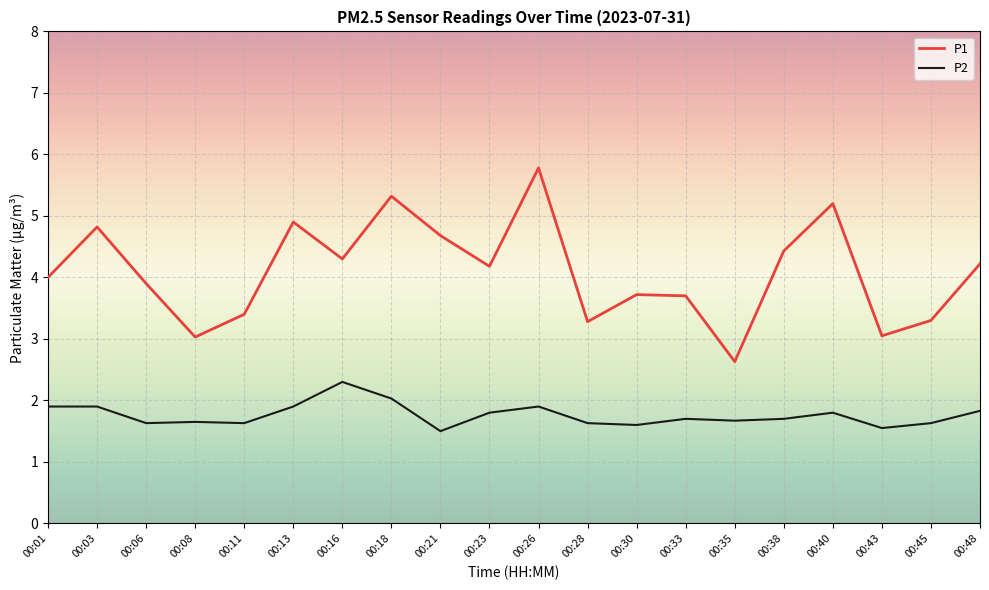

Is the value of P1 at 00:48 greater than the value of P2 at 00:16?

Yes